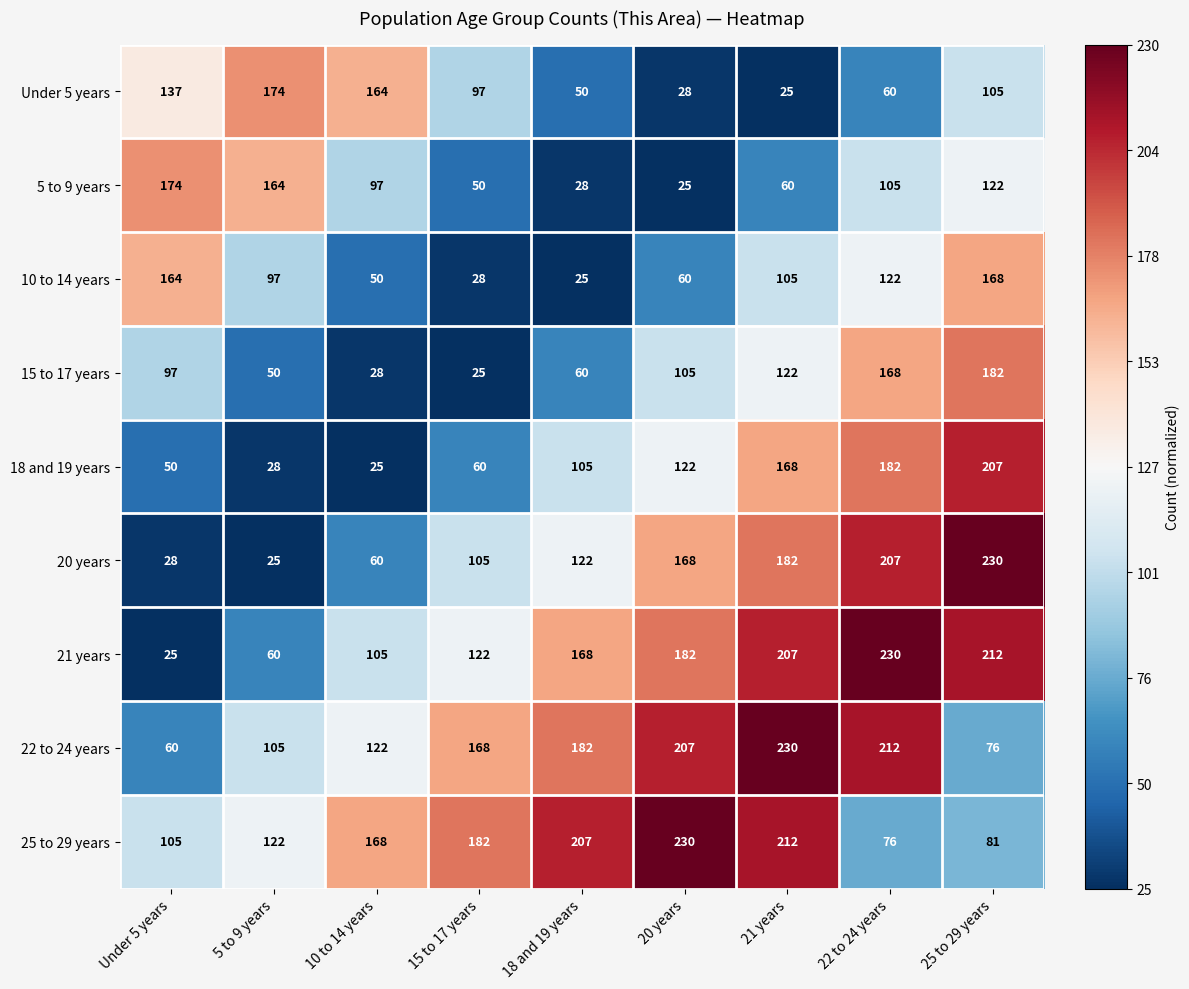

The value of 10 to 14 years at 25 to 29 years is 101. True or false?

False